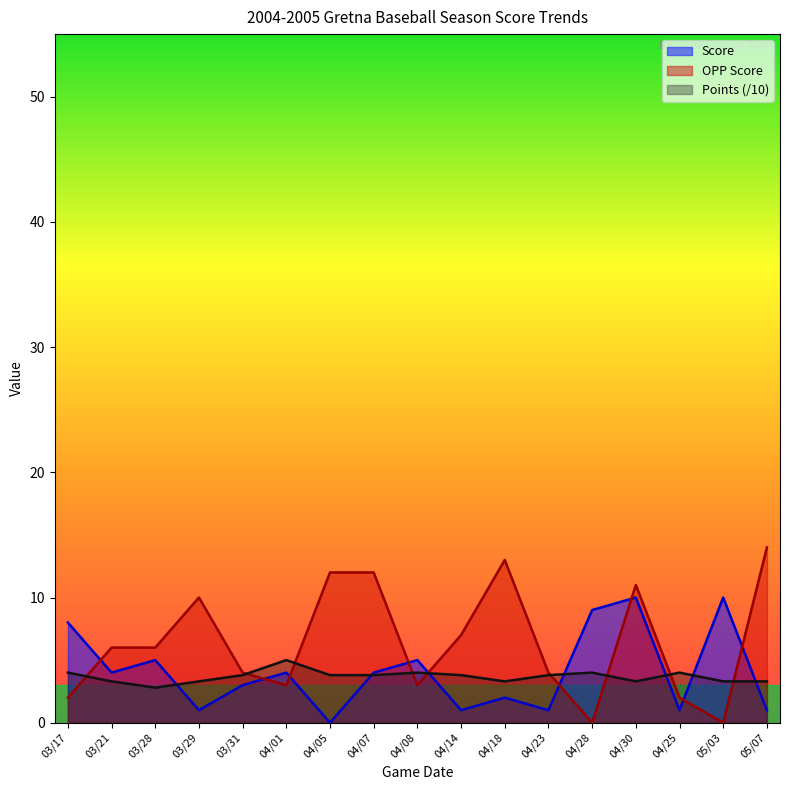

At 04/01, list the series in order from smallest to largest.

OPP Score, Score, Points (/10)